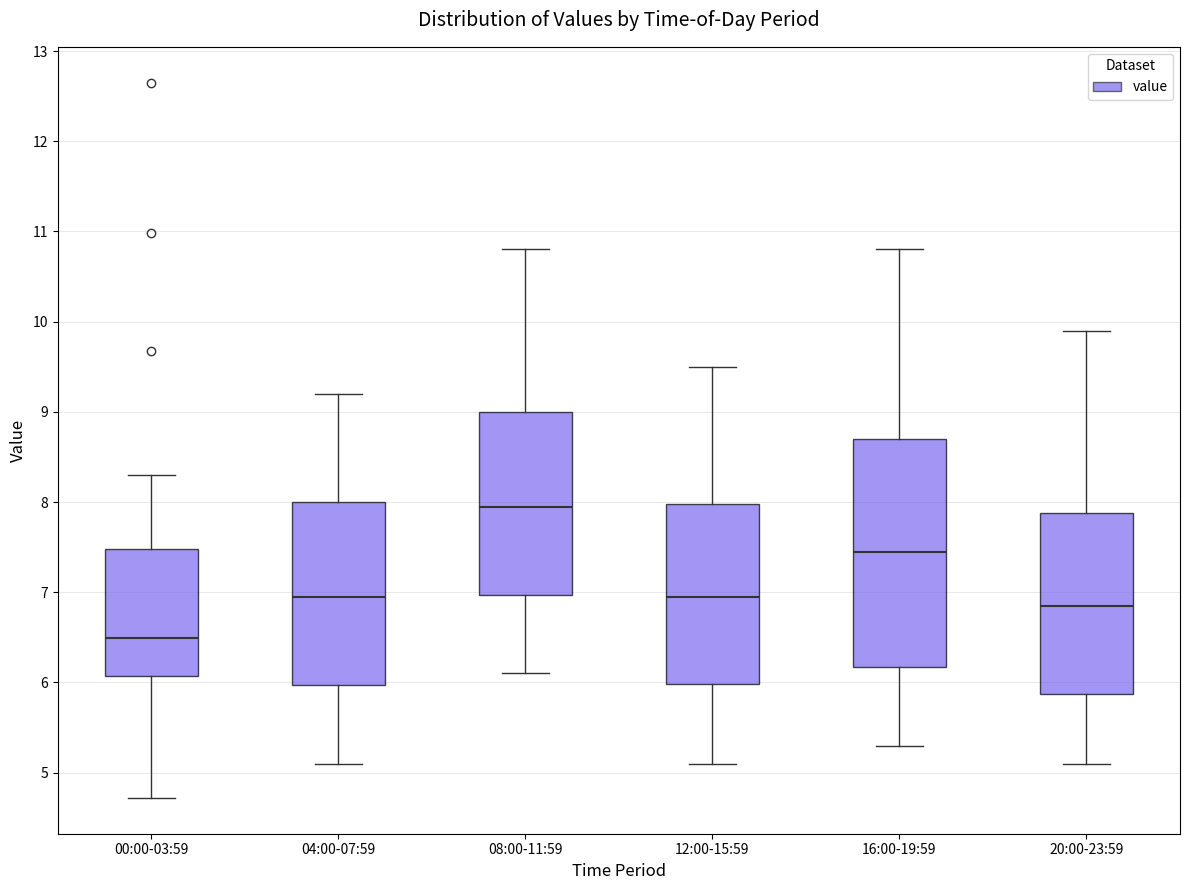

Reading left to right, read every box against the y-axis: the position of its median line, the range the box covers, and the ends of its whiskers. The values are not printed on the chart, so give them approximately, as read against the axis.

00:00-03:59: median 6.5, box 6.1 to 7.5, whiskers 4.7 to 8.3
04:00-07:59: median 7.0, box 6.0 to 8.0, whiskers 5.1 to 9.2
08:00-11:59: median 8.0, box 7.0 to 9.0, whiskers 6.1 to 10.8
12:00-15:59: median 7.0, box 6.0 to 8.0, whiskers 5.1 to 9.5
16:00-19:59: median 7.5, box 6.2 to 8.7, whiskers 5.3 to 10.8
20:00-23:59: median 6.9, box 5.9 to 7.9, whiskers 5.1 to 9.9